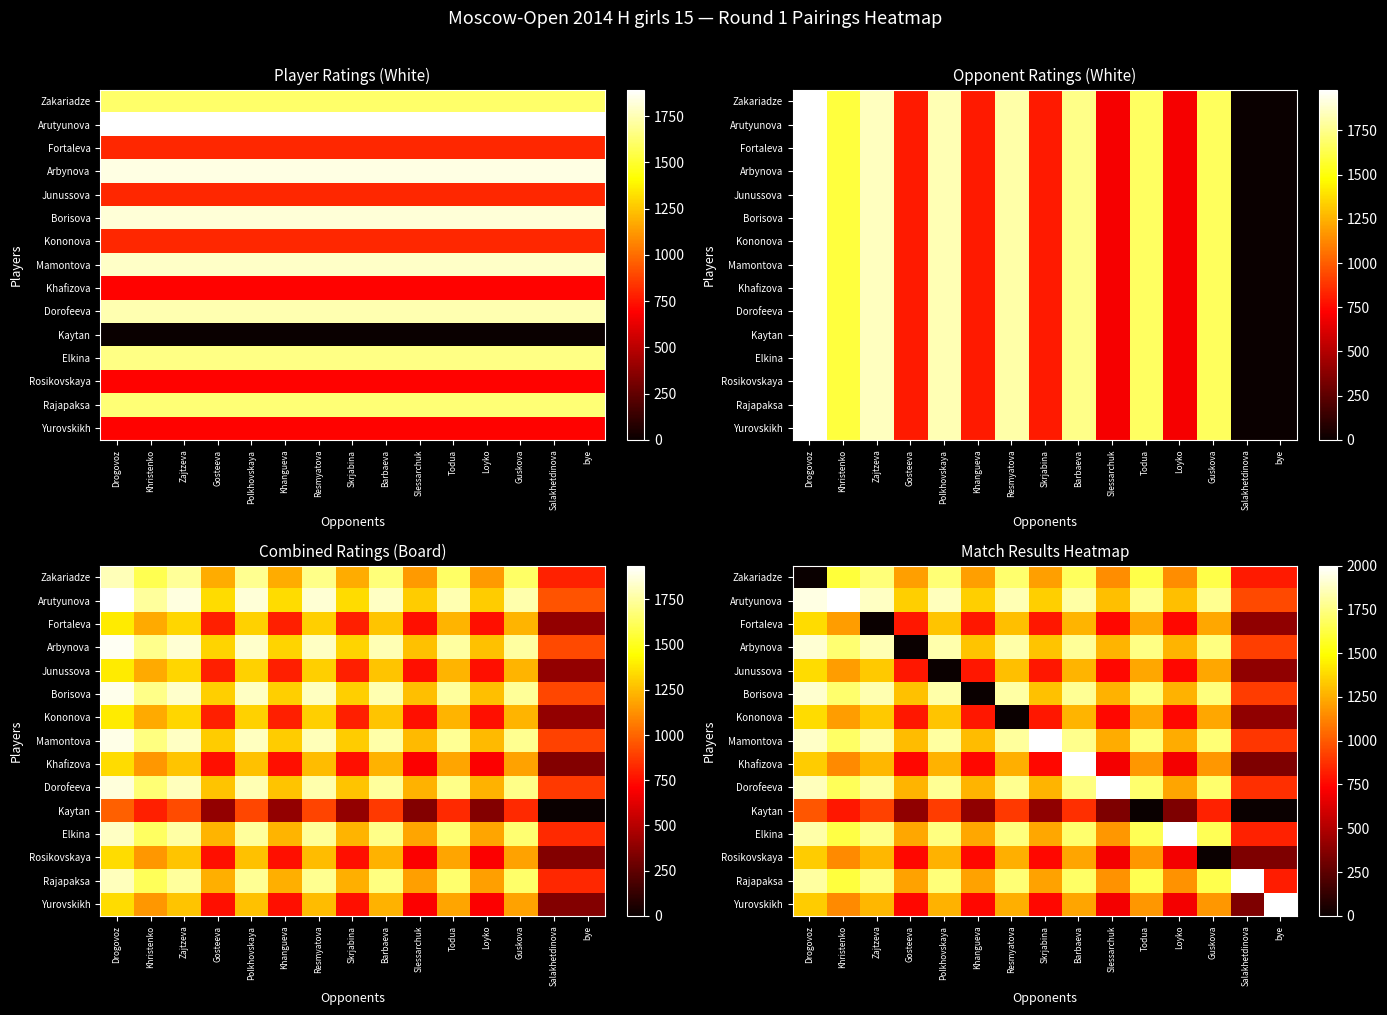

What is the greatest value displayed?

2000.0